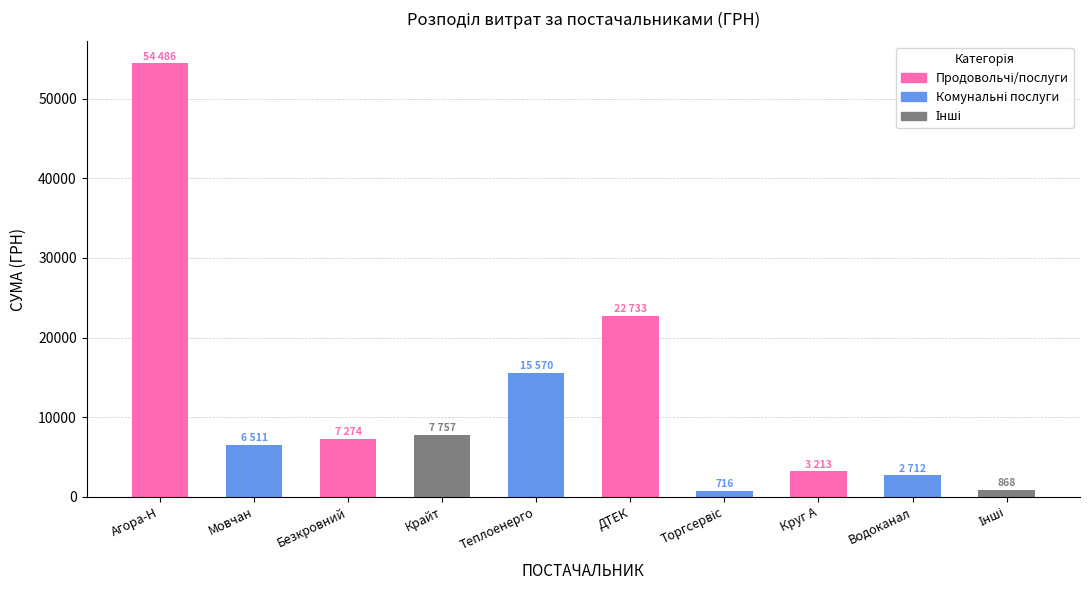

Which category has the highest value across all series?

Агора-Н